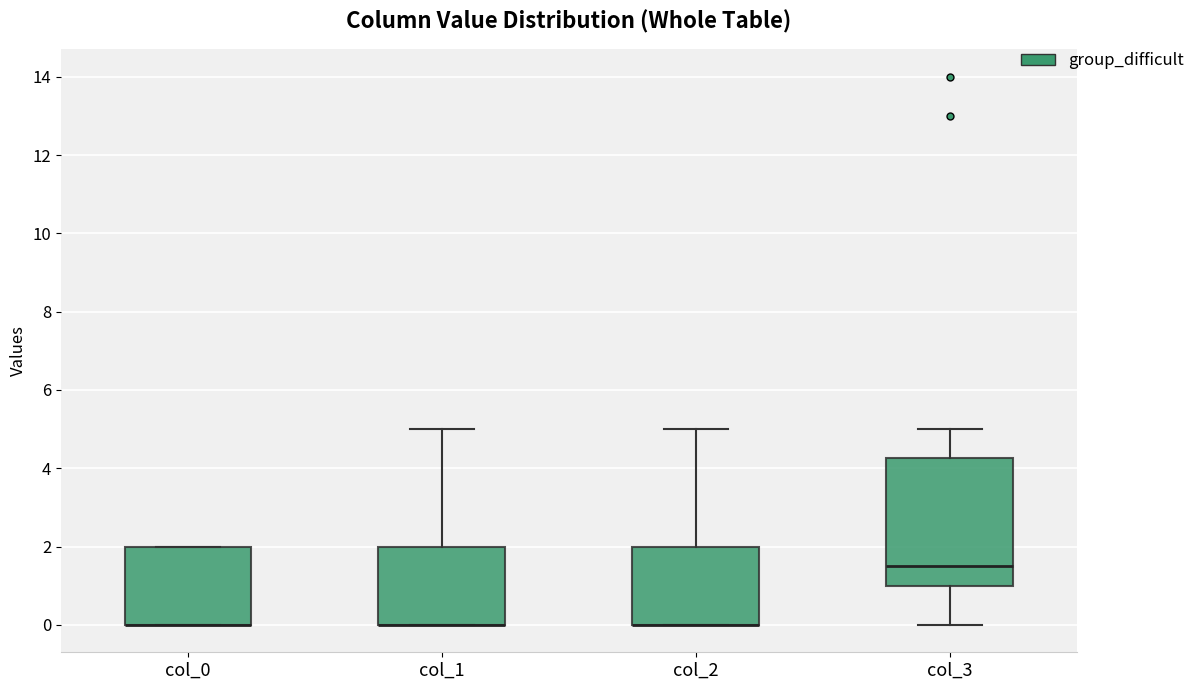

Where is the upper edge of the box for col_0 on the y-axis? The values are not printed on the chart, so give them approximately, as read against the axis.

2.0